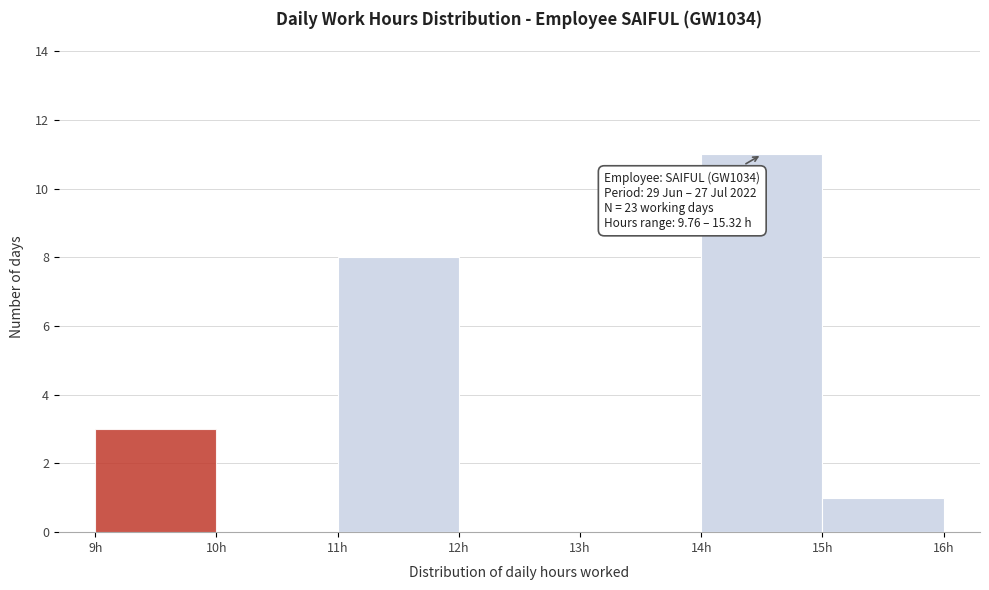

Over which range of the x-axis is the bar tallest?

14 to 15